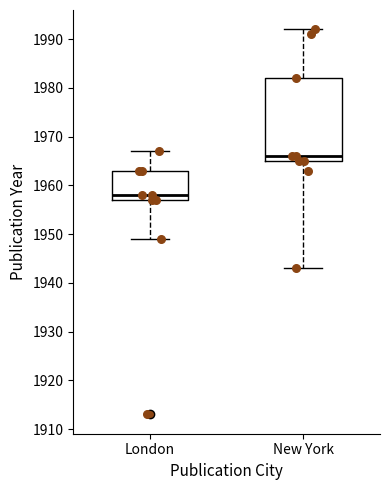

Where does the median line of the box for New York sit on the y-axis? The values are not printed on the chart, so give them approximately, as read against the axis.

1966